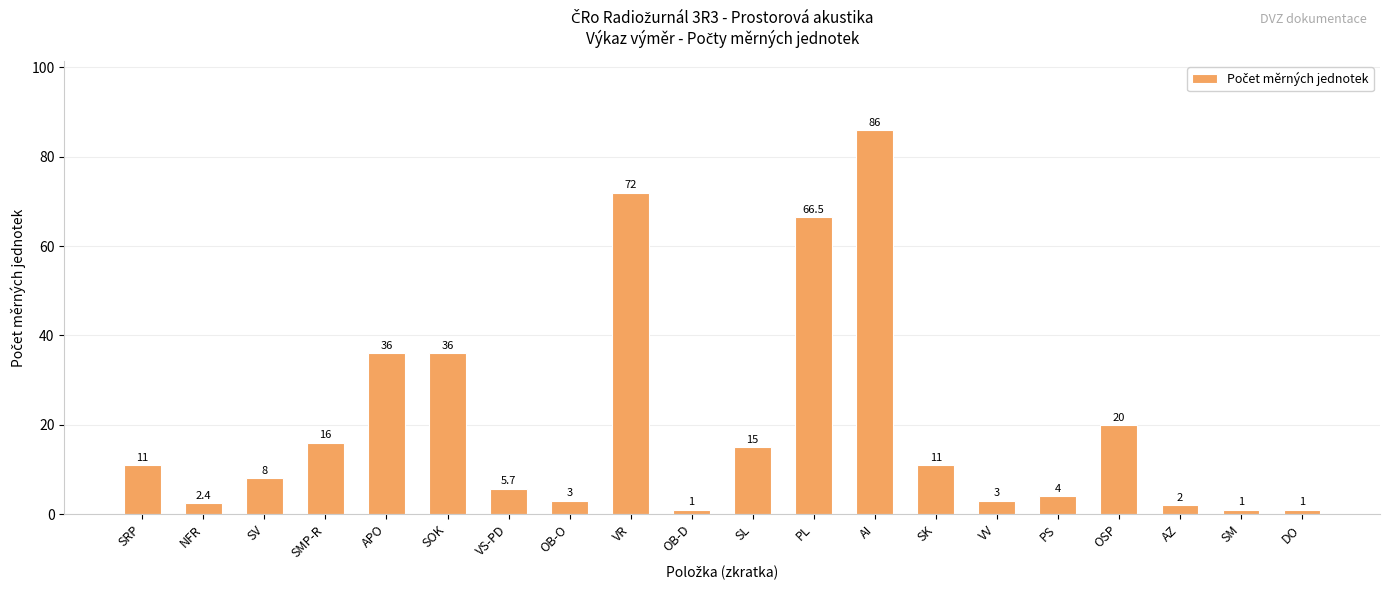

How many values are below 11?

10